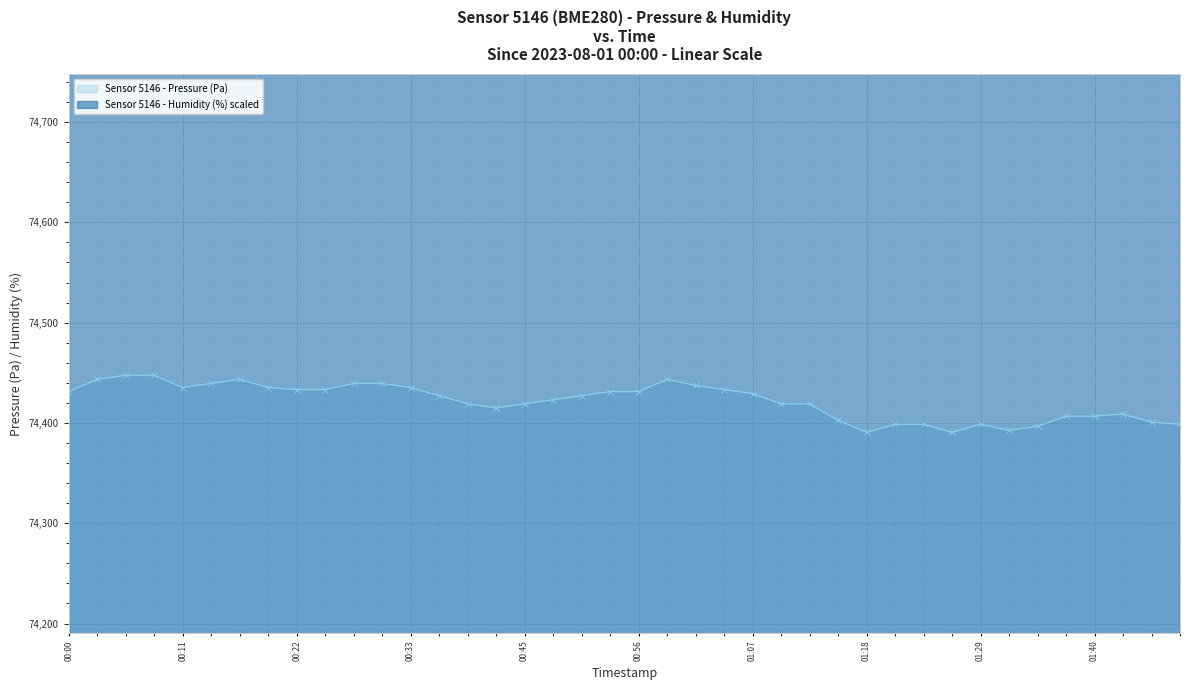

List the series in order of their peak value, lowest first.

pressure, humidity